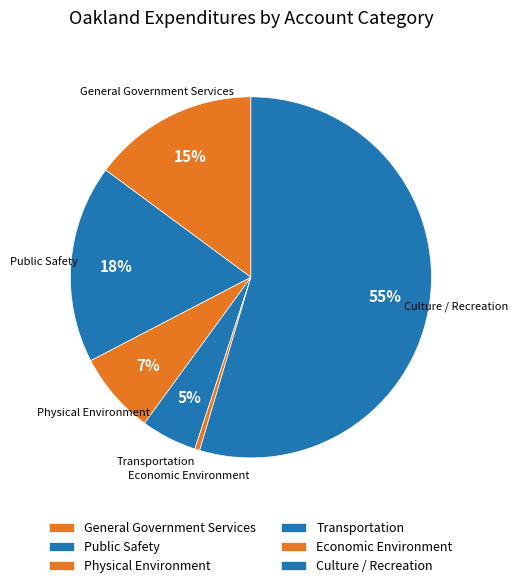

To the nearest percent, what is the average slice percentage?

17%